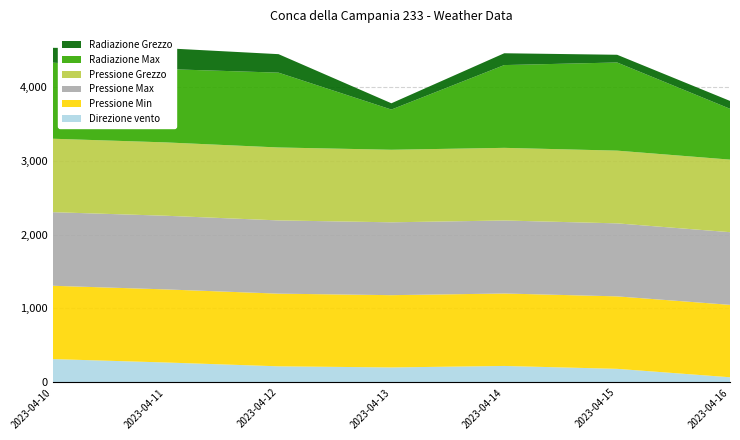

Reading left to right, extract all data points from this chart.

Direzione vento: 2023-04-10=315.0	2023-04-11=269.0	2023-04-12=217.0	2023-04-13=202.0	2023-04-14=222.0	2023-04-15=183.0	2023-04-16=69.0
Pressione Min: 2023-04-10=991.9	2023-04-11=988.7	2023-04-12=983.3	2023-04-13=977.7	2023-04-14=980.3	2023-04-15=980.4	2023-04-16=979.8
Pressione Max: 2023-04-10=995.8	2023-04-11=996.7	2023-04-12=990.9	2023-04-13=985.8	2023-04-14=987.7	2023-04-15=987.8	2023-04-16=983.2
Pressione Grezzo: 2023-04-10=993.6	2023-04-11=992.4	2023-04-12=986.8	2023-04-13=981.6	2023-04-14=982.9	2023-04-15=984.1	2023-04-16=981.8
Radiazione Max: 2023-04-10=1029.2	2023-04-11=992.0	2023-04-12=1012.5	2023-04-13=544.0	2023-04-14=1120.0	2023-04-15=1192.7	2023-04-16=687.8
Radiazione Grezzo: 2023-04-10=200.6	2023-04-11=282.0	2023-04-12=250.1	2023-04-13=84.9	2023-04-14=159.9	2023-04-15=104.3	2023-04-16=106.4